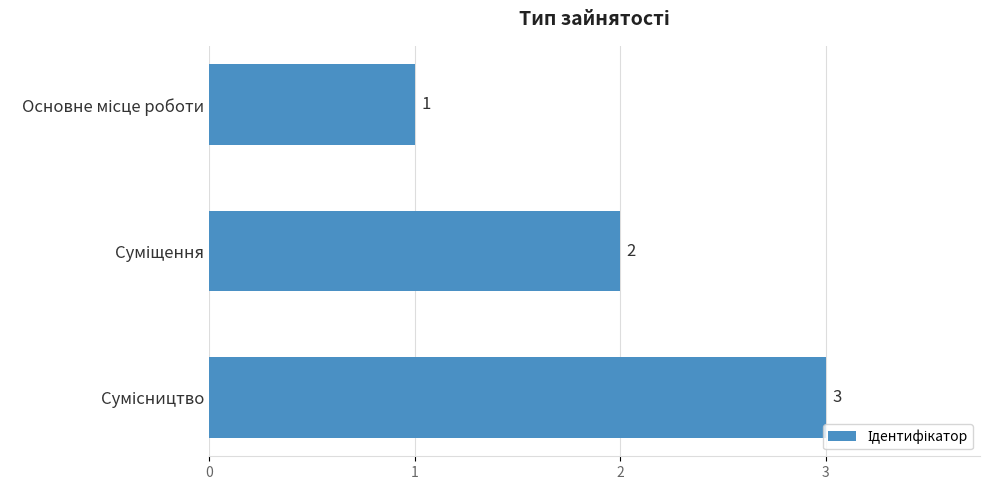

What is the greatest value displayed?

3